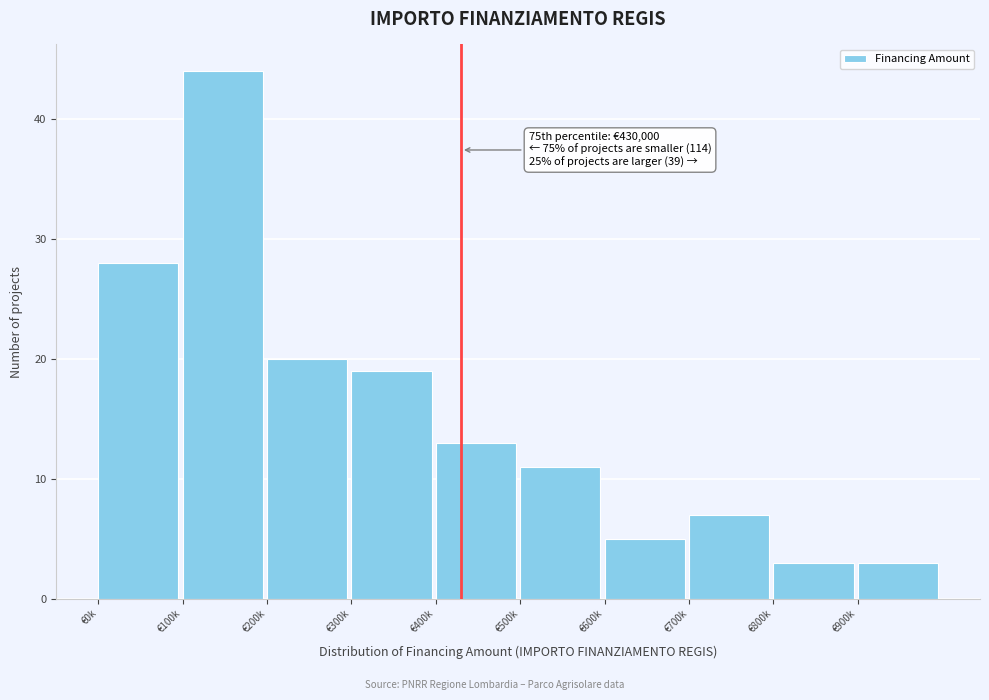

Reading left to right, list all the values displayed in this chart.

€0k=28	€100k=44	€200k=20	€300k=19	€400k=13	€500k=11	€600k=5	€700k=7	€800k=3	€900k=3